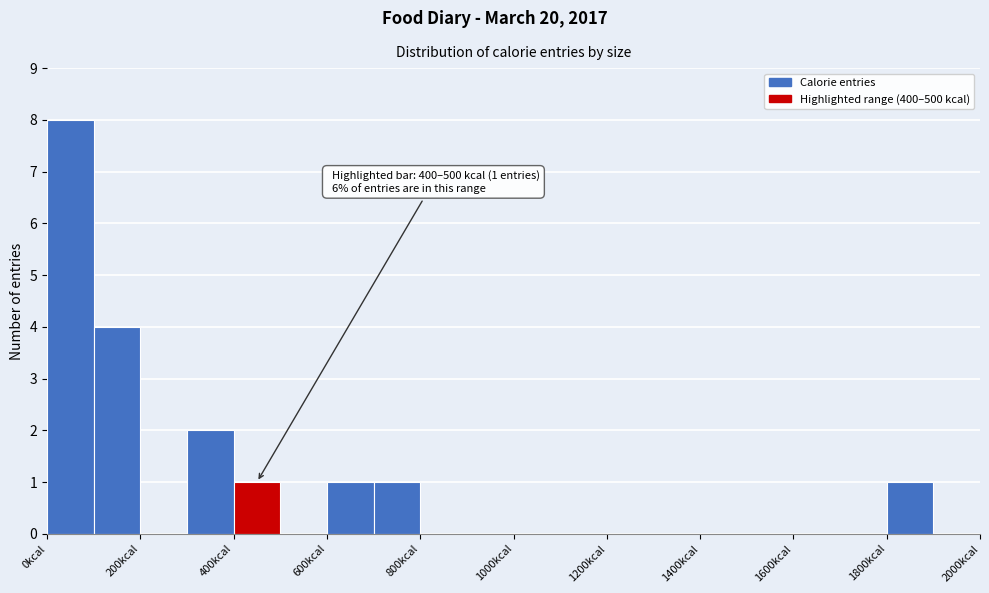

Over which range of the x-axis is the bar tallest?

0 to 100